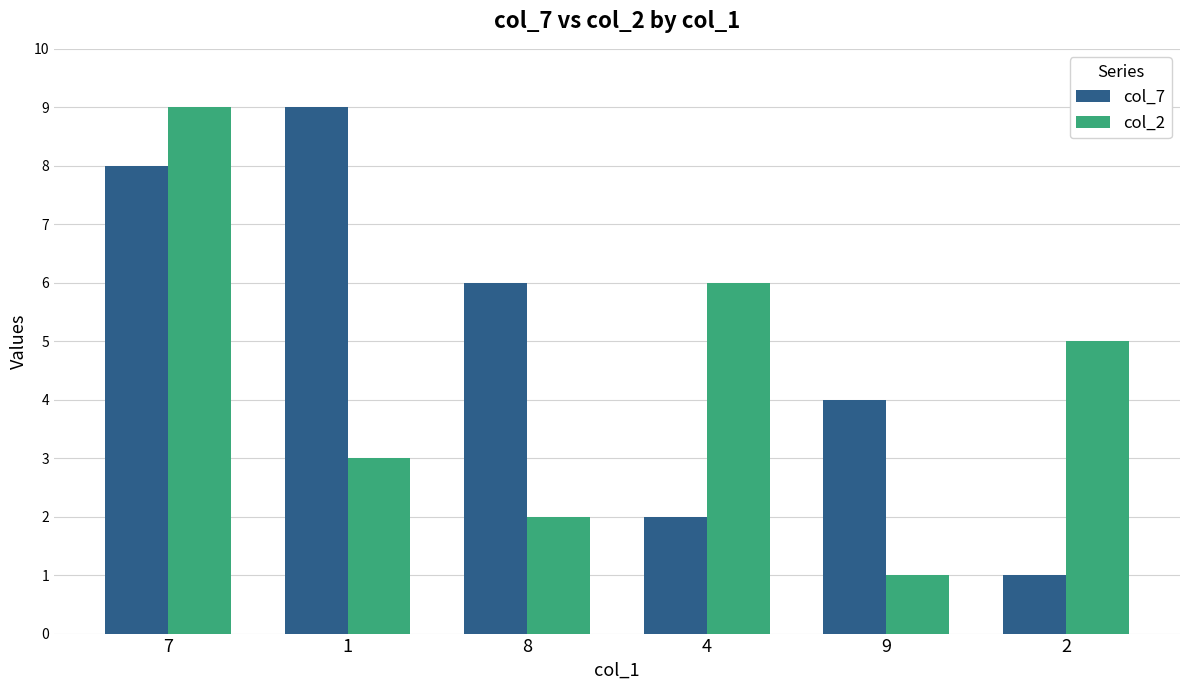

Does the chart contain any negative values?

No